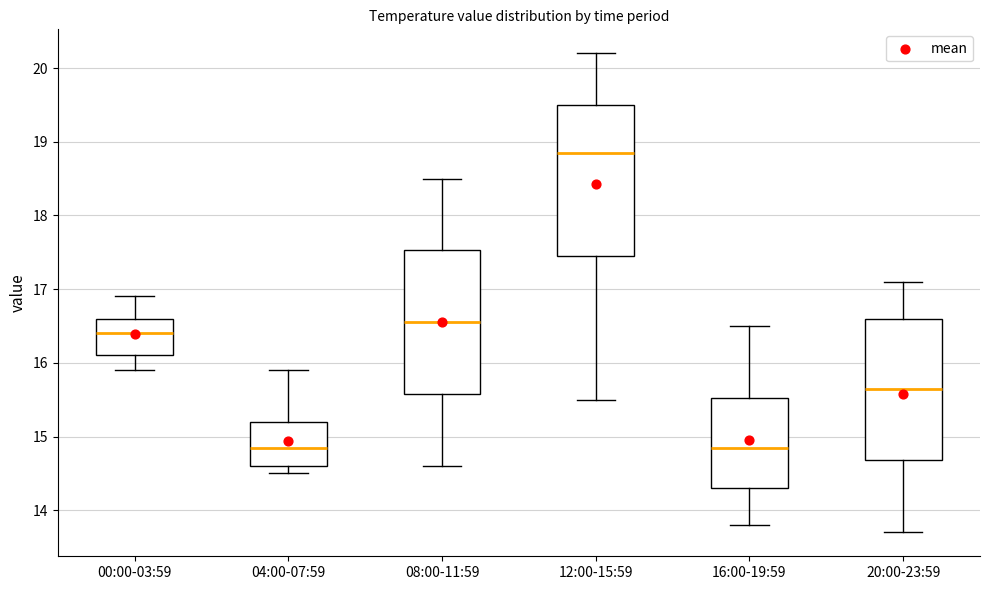

Where is the lower edge of the box for 08:00-11:59 on the y-axis? The values are not printed on the chart, so give them approximately, as read against the axis.

15.6